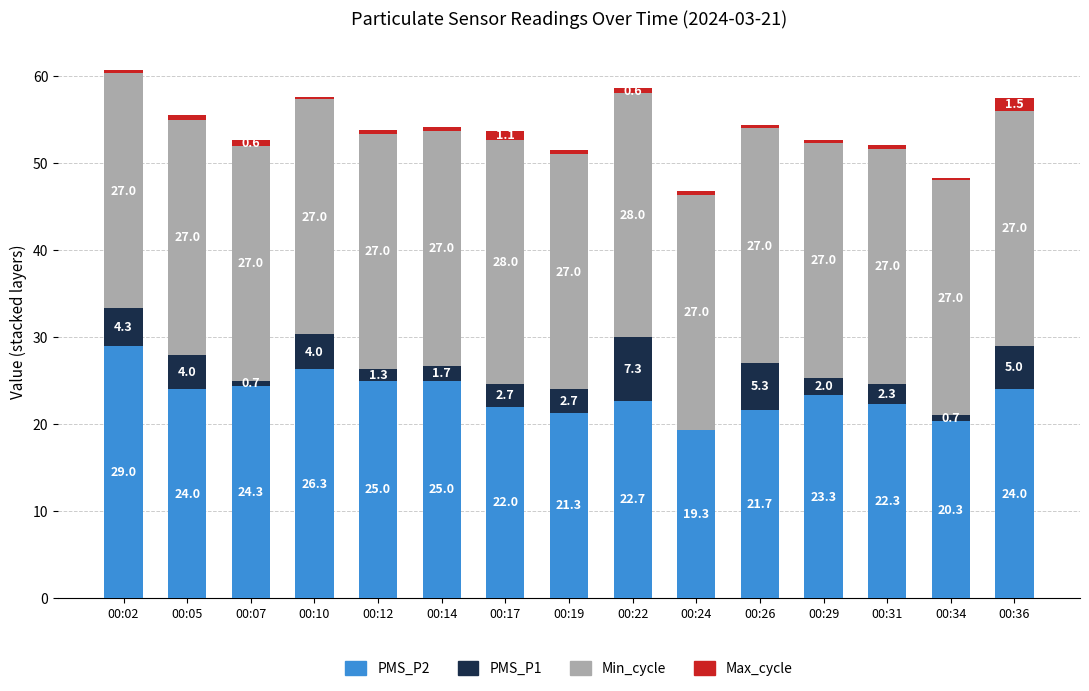

The value of PMS_P2 at 00:02 is 29.0. True or false?

True